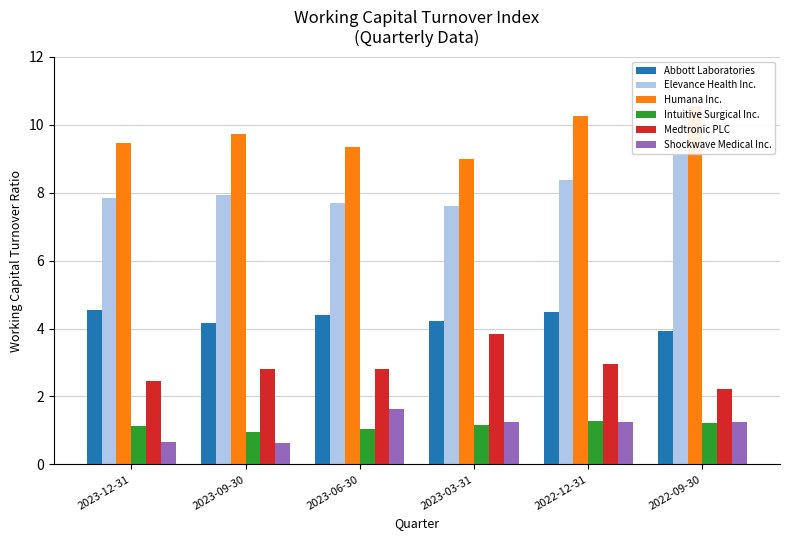

Count the number of data series in this chart.

6